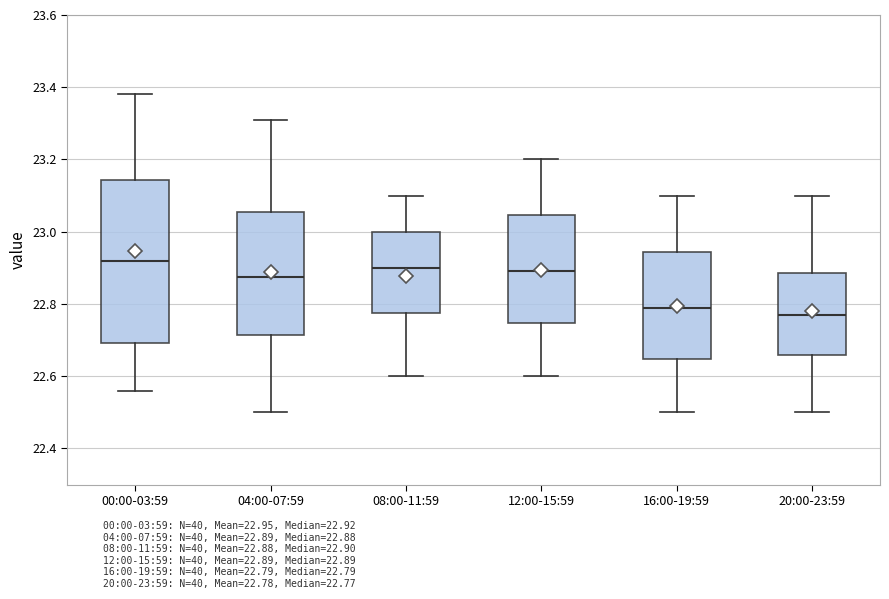

Reading left to right, read every box against the y-axis: the position of its median line, the range the box covers, and the ends of its whiskers. The values are not printed on the chart, so give them approximately, as read against the axis.

00:00-03:59: median 22.92, box 22.70 to 23.14, whiskers 22.56 to 23.38
04:00-07:59: median 22.88, box 22.72 to 23.06, whiskers 22.50 to 23.32
08:00-11:59: median 22.90, box 22.78 to 23.00, whiskers 22.60 to 23.10
12:00-15:59: median 22.90, box 22.74 to 23.04, whiskers 22.60 to 23.20
16:00-19:59: median 22.80, box 22.64 to 22.94, whiskers 22.50 to 23.10
20:00-23:59: median 22.78, box 22.66 to 22.88, whiskers 22.50 to 23.10